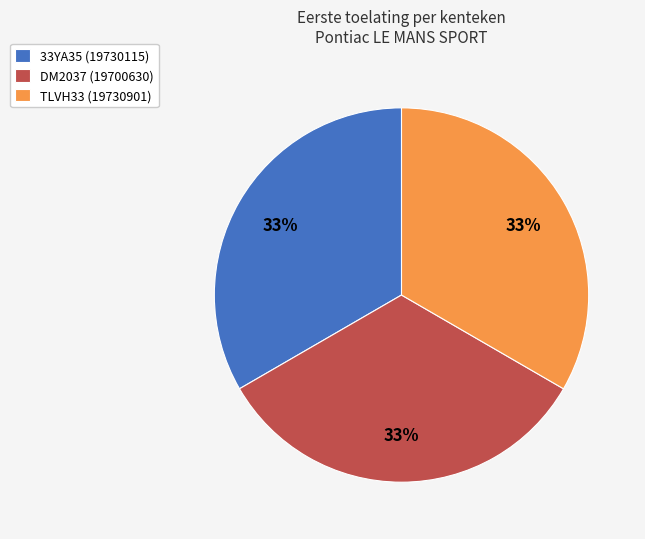

What percentage is the 33YA35 (19730115) slice, to the nearest percent?

33%